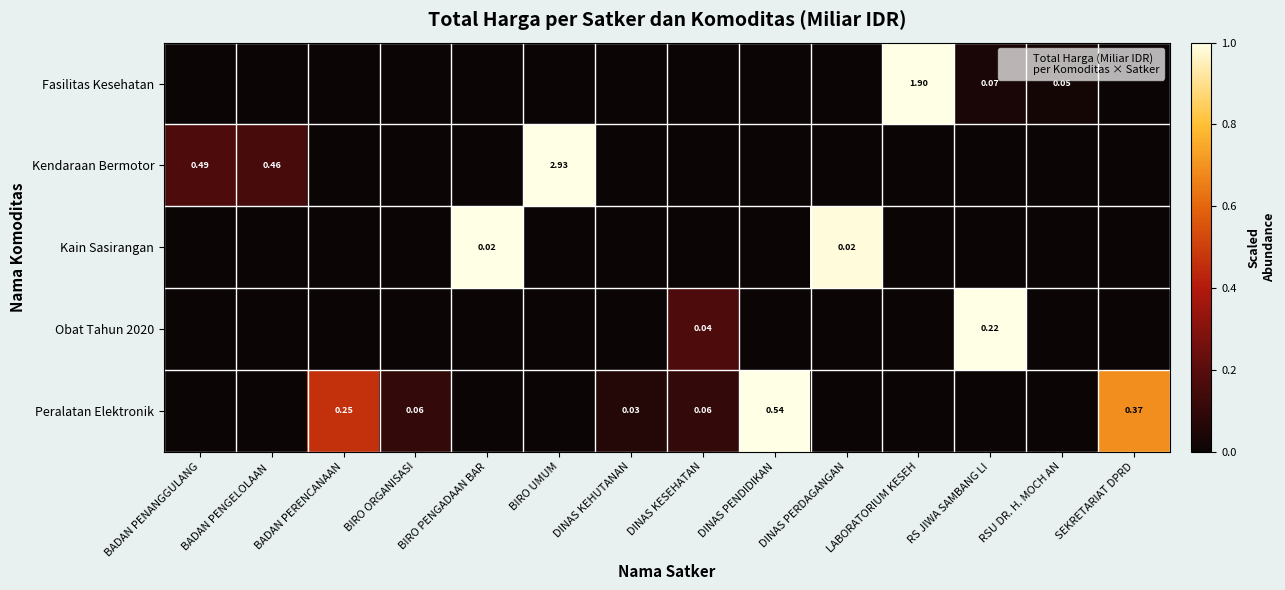

Rank the categories by Kendaraan Bermotor value from highest to lowest.

BIRO UMUM, BADAN PENANGGULANG, BADAN PENGELOLAAN, BADAN PERENCANAAN, BIRO ORGANISASI, BIRO PENGADAAN BAR, DINAS KEHUTANAN, DINAS KESEHATAN, DINAS PENDIDIKAN, DINAS PERDAGANGAN, LABORATORIUM KESEH, RS JIWA SAMBANG LI, RSU DR. H. MOCH AN, SEKRETARIAT DPRD